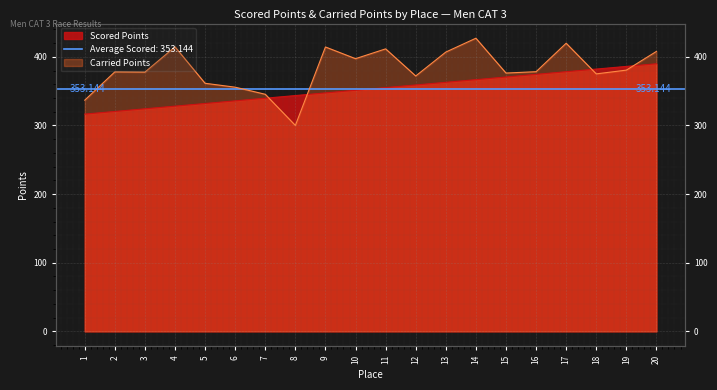

Reading right to left, transcribe all the data shown in this chart.

Scored Points: 20=389.8	19=385.9	18=382.1	17=378.2	16=374.4	15=370.5	14=366.6	13=362.8	12=358.9	11=355.1	10=351.2	9=347.4	8=343.5	7=339.6	6=335.8	5=331.9	4=328.1	3=324.2	2=320.3	1=316.5
Carried Points: 20=407.8	19=380.6	18=375.1	17=419.7	16=378.3	15=376.3	14=427.0	13=406.9	12=372.0	11=411.5	10=397.2	9=414.3	8=300.0	7=345.4	6=355.7	5=361.4	4=414.5	3=377.6	2=378.0	1=336.8